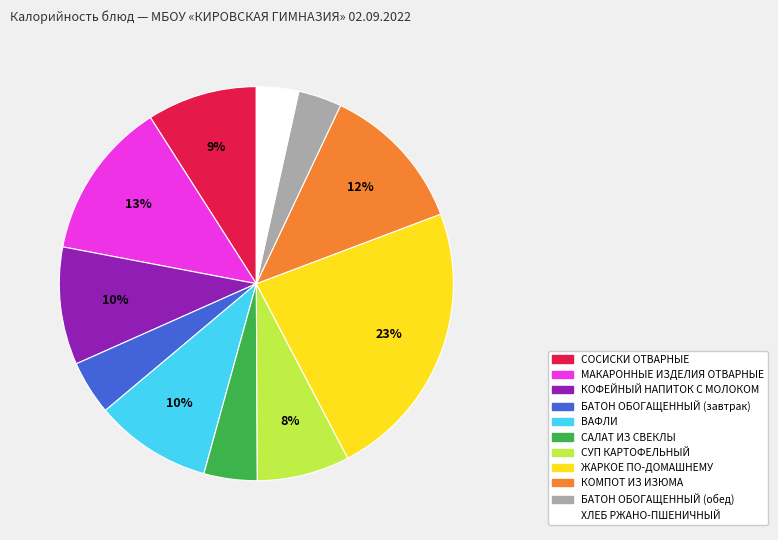

How many segments does this pie chart have?

11